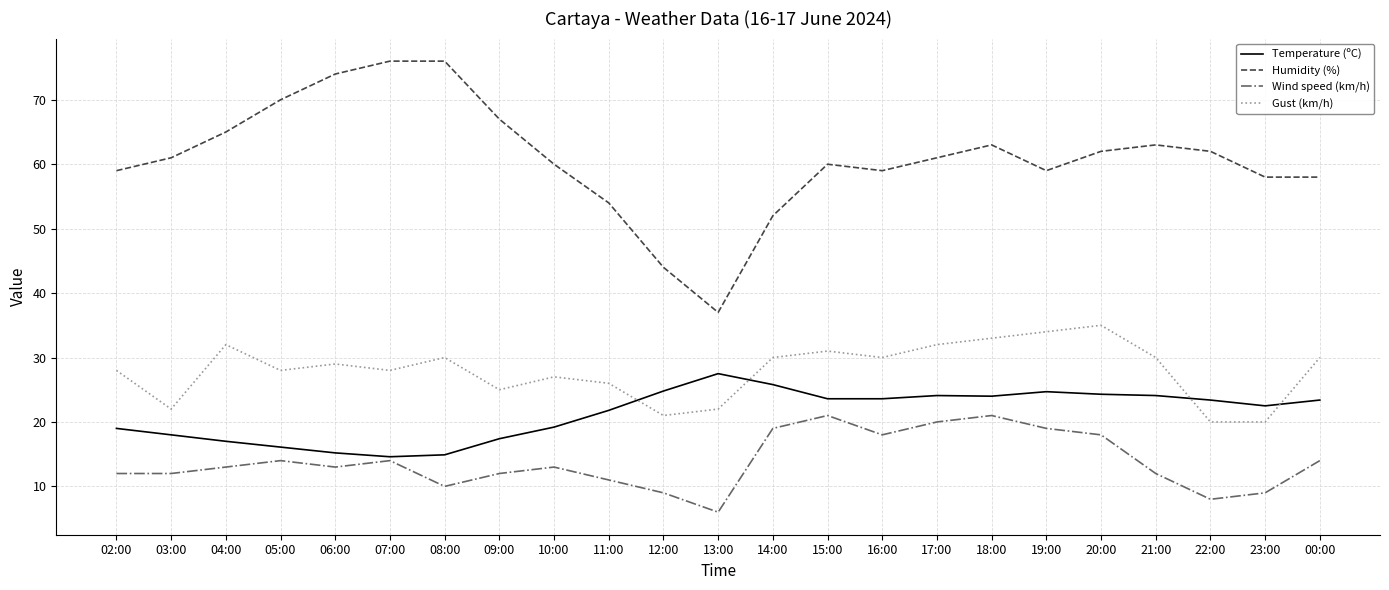

The Wind speed (km/h) series shows 13.0 at 04:00. True or false?

True